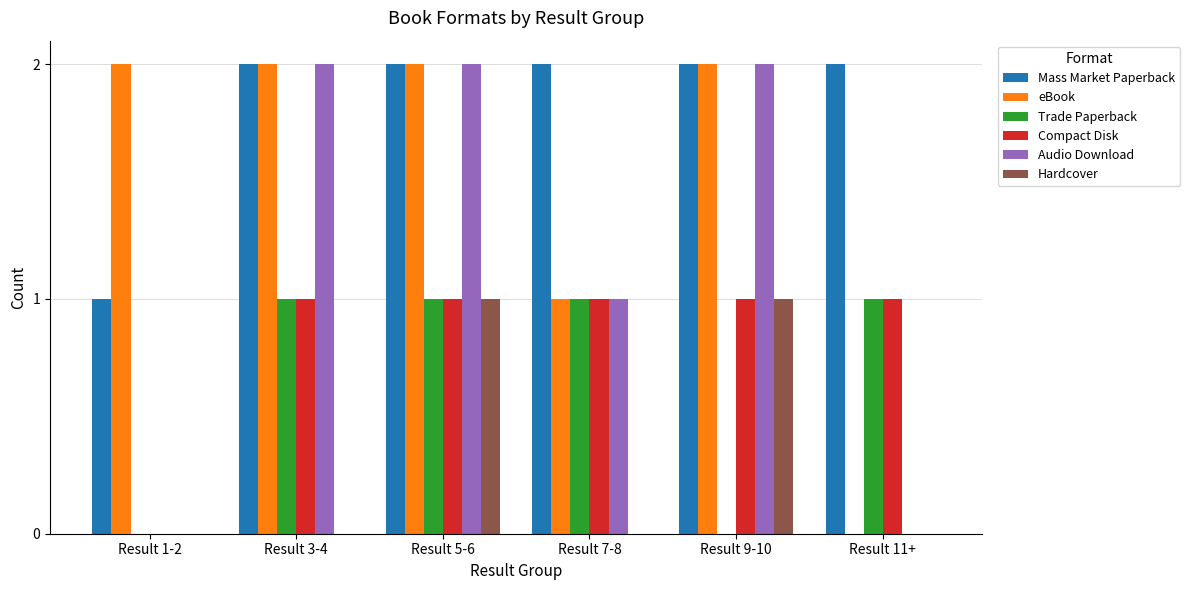

Reading left to right, what are all the values shown in this chart?

Mass Market Paperback: Result 1-2=1	Result 3-4=2	Result 5-6=2	Result 7-8=2	Result 9-10=2	Result 11+=2
eBook: Result 1-2=2	Result 3-4=2	Result 5-6=2	Result 7-8=1	Result 9-10=2	Result 11+=0
Trade Paperback: Result 1-2=0	Result 3-4=1	Result 5-6=1	Result 7-8=1	Result 9-10=0	Result 11+=1
Compact Disk: Result 1-2=0	Result 3-4=1	Result 5-6=1	Result 7-8=1	Result 9-10=1	Result 11+=1
Audio Download: Result 1-2=0	Result 3-4=2	Result 5-6=2	Result 7-8=1	Result 9-10=2	Result 11+=0
Hardcover: Result 1-2=0	Result 3-4=0	Result 5-6=1	Result 7-8=0	Result 9-10=1	Result 11+=0